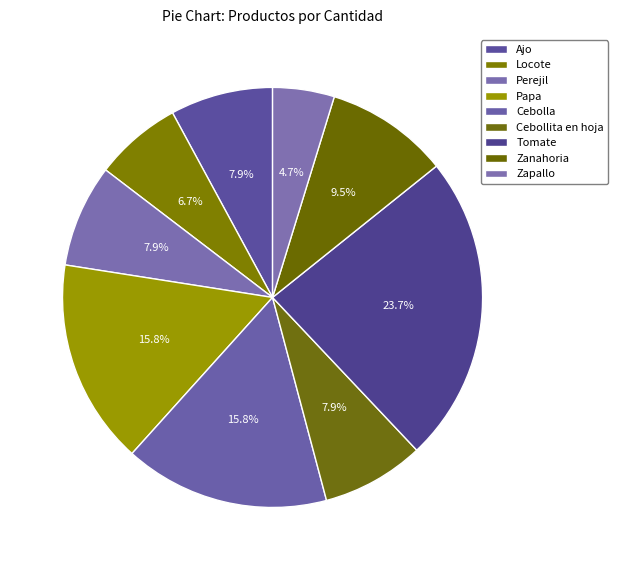

True or false: Tomate accounts for 15% of the total.

False